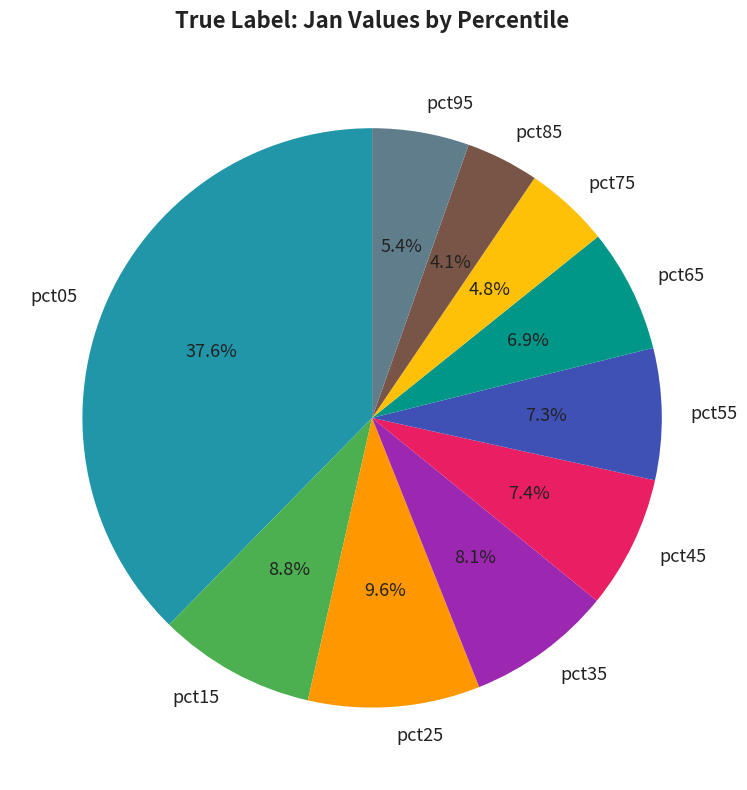

What is the smallest slice in the pie chart?

pct85